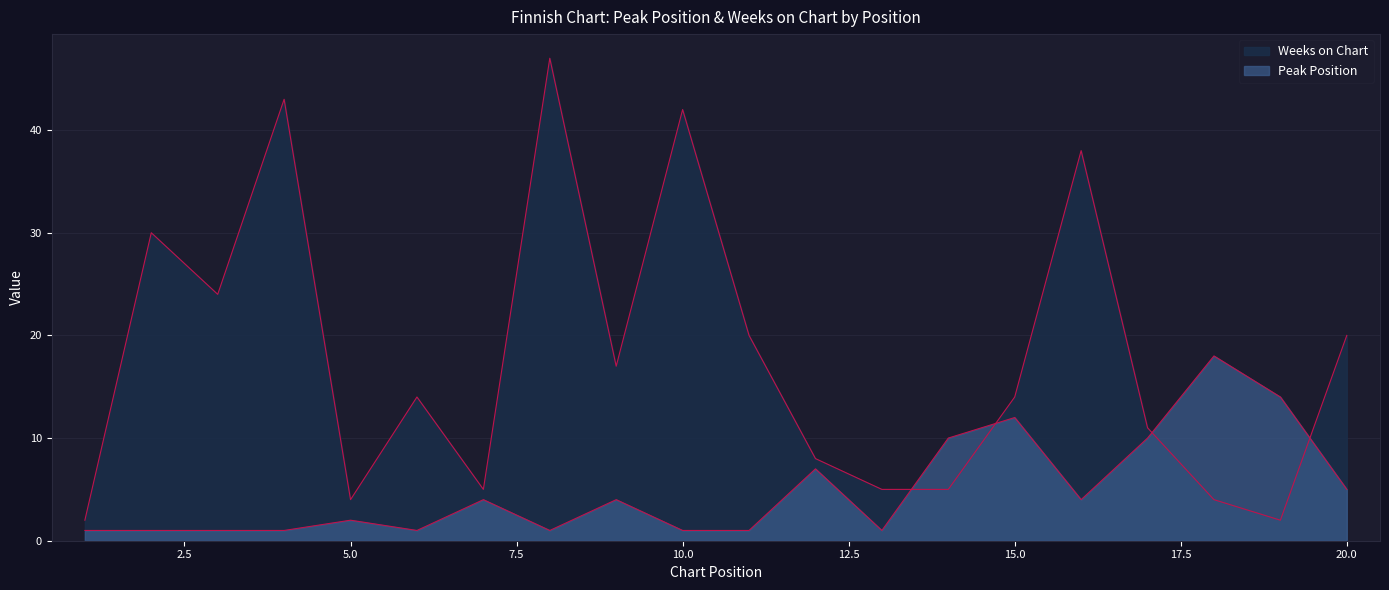

What is the total value across all series at 7?

9